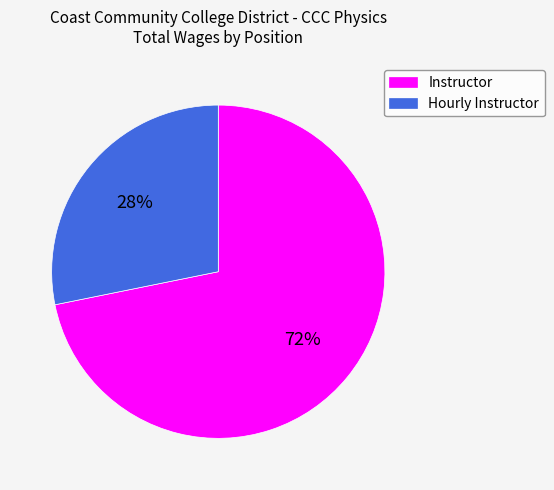

Between Instructor and Hourly Instructor, which is larger?

Instructor